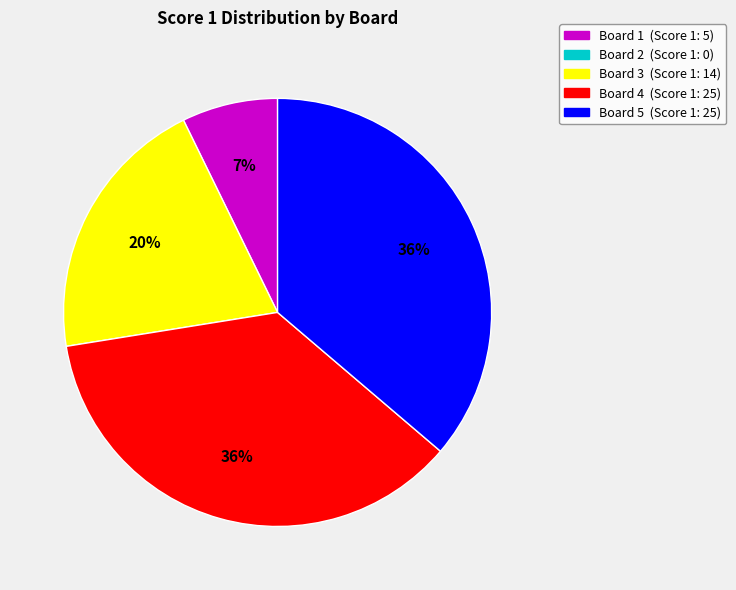

To the nearest percent, what is the average slice percentage?

25%